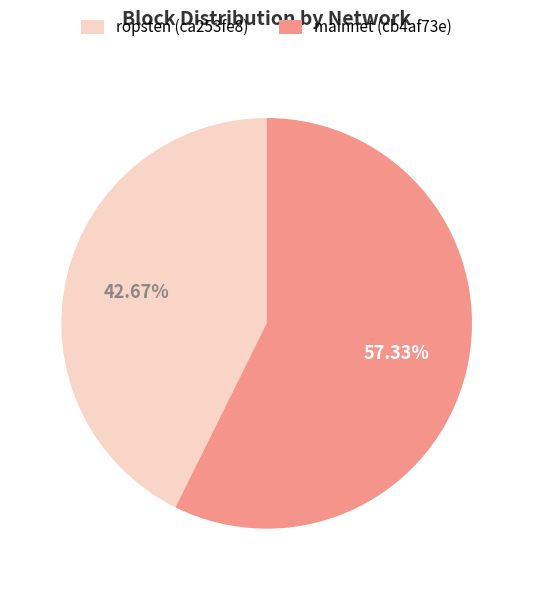

How many segments does this pie chart have?

2